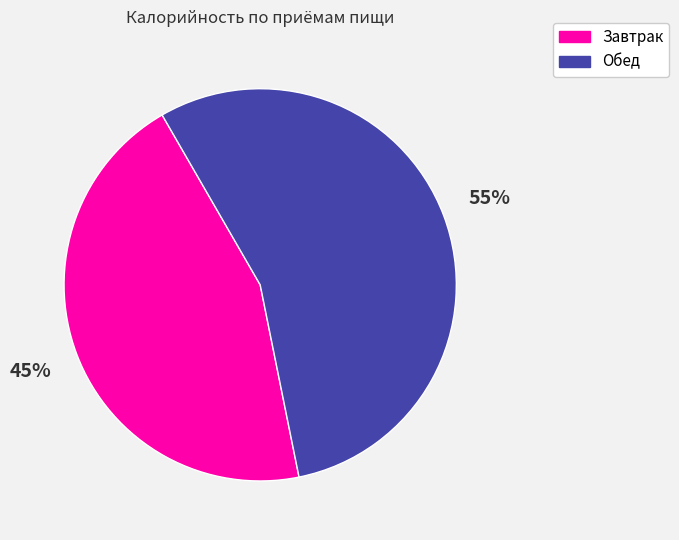

Do Обед and Завтрак together represent more than half of the pie?

Yes